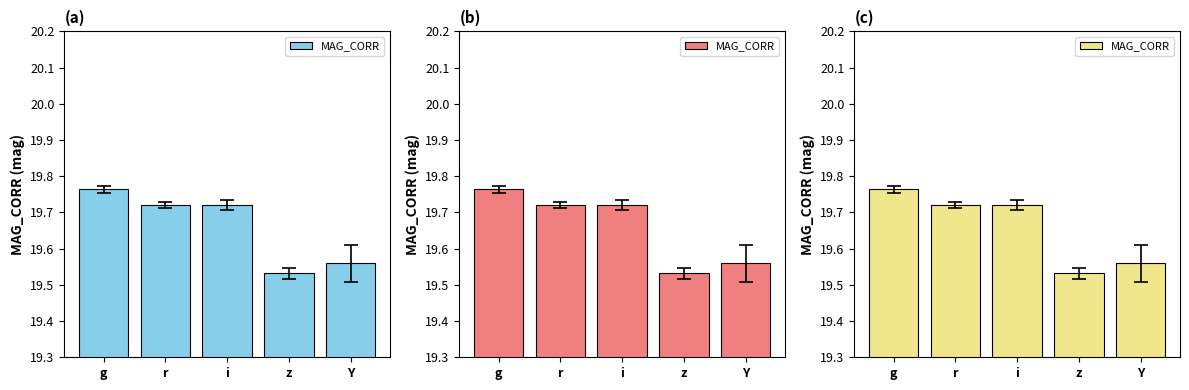

The chart shows a value of 13.3 at Y. True or false?

False